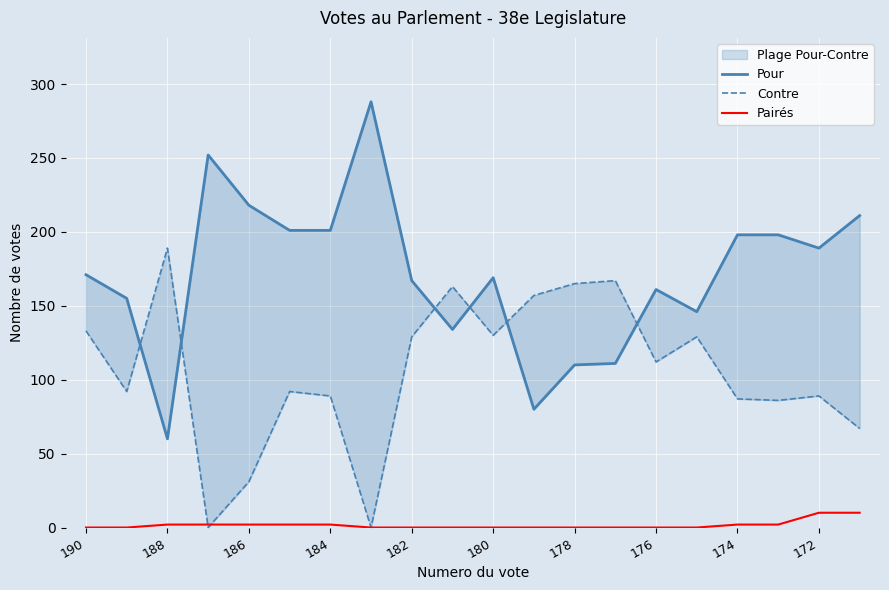

Between 11 and 13, which series saw the biggest shift?

Pour